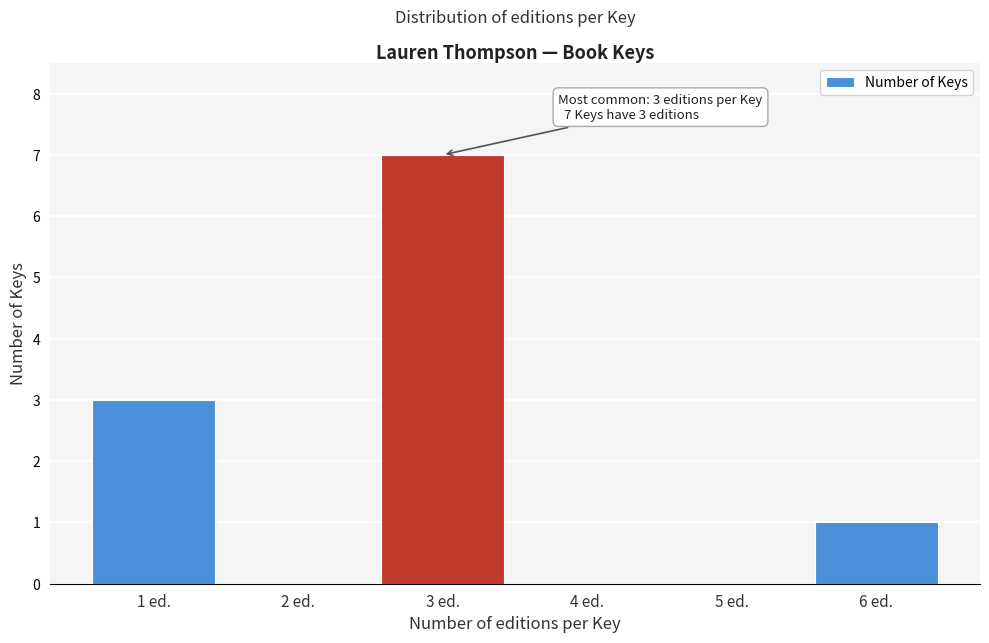

Reading left to right, list all the values displayed in this chart.

1 ed.=3	2 ed.=0	3 ed.=7	4 ed.=0	5 ed.=0	6 ed.=1